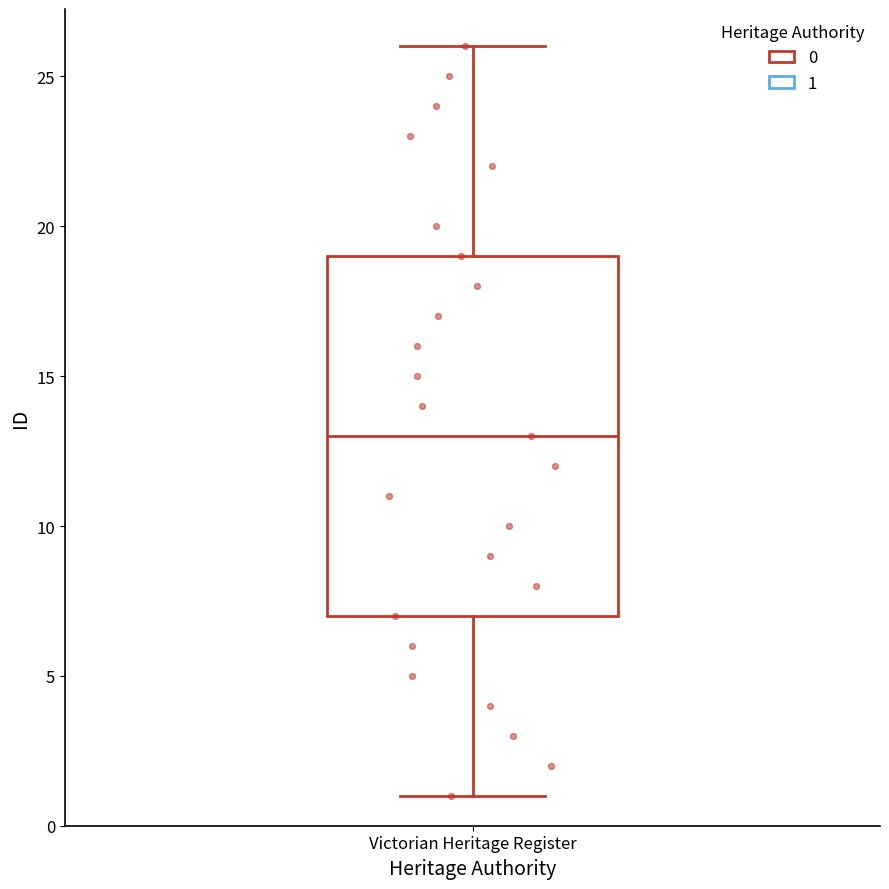

Transcribe this box plot: give where the median line is, the range the box spans, and where the two whiskers end, as read against the y-axis. The values are not printed on the chart, so give them approximately, as read against the axis.

median 13, box 7 to 19, whiskers 1 to 26